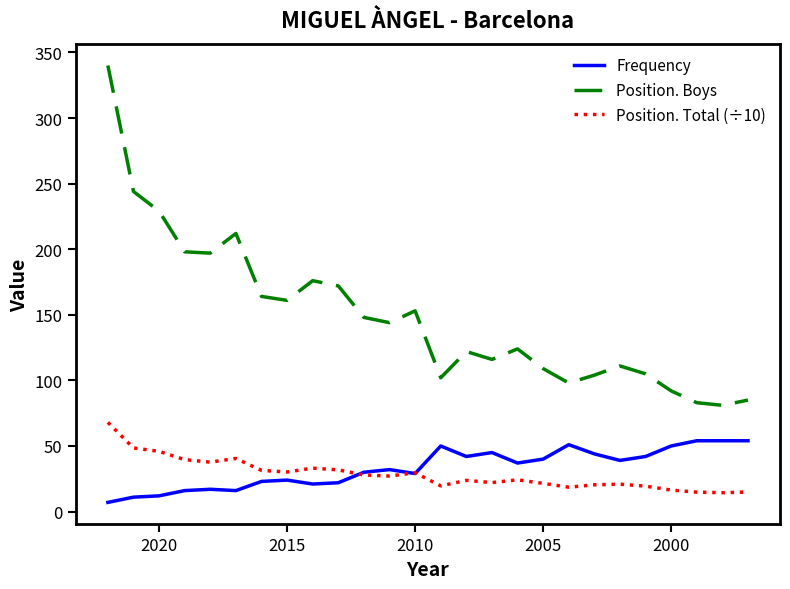

Does the chart have visible grid lines?

No